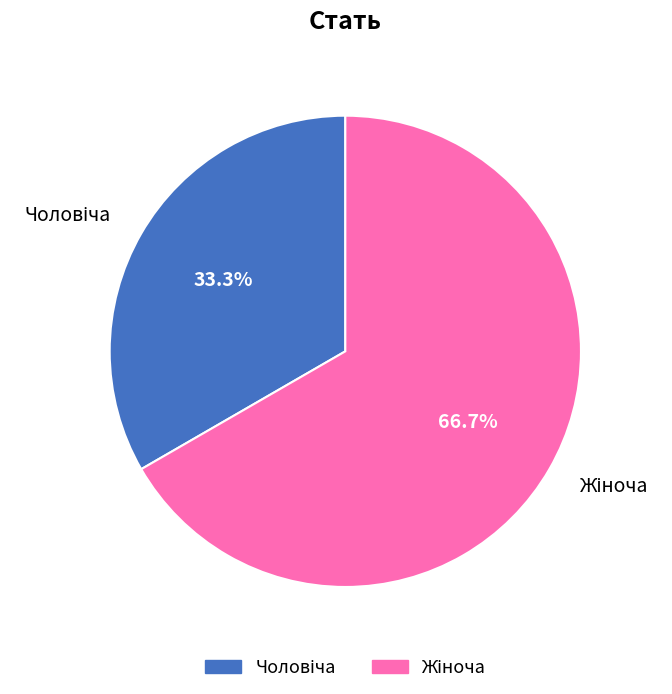

To the nearest percent, what percentage of the pie is Жіноча?

67%